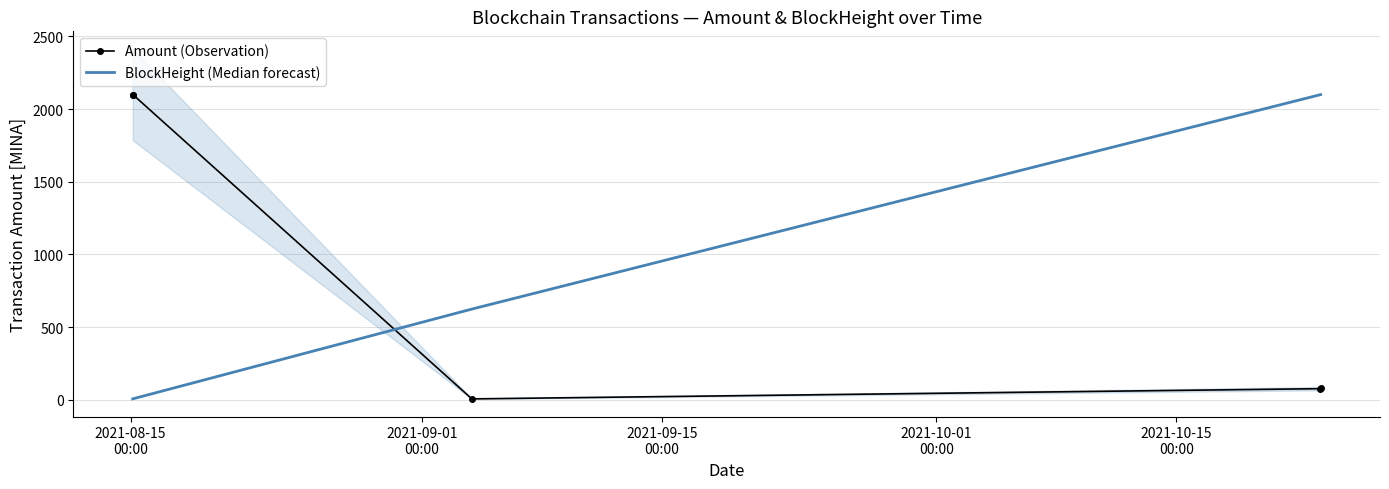

At how many categories does at least one series exceed 502?

5